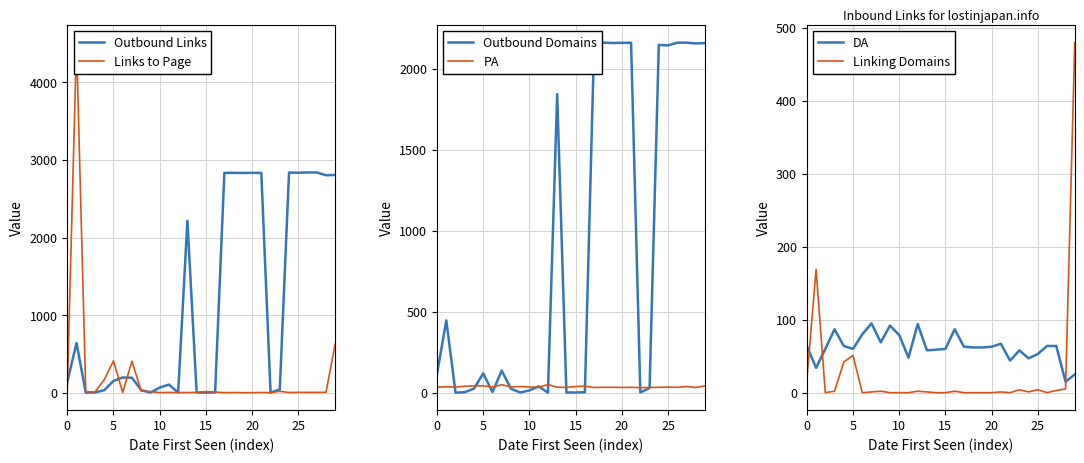

Is the value of Linking Domains at 14 greater than the value of Links to Page at 0?

No